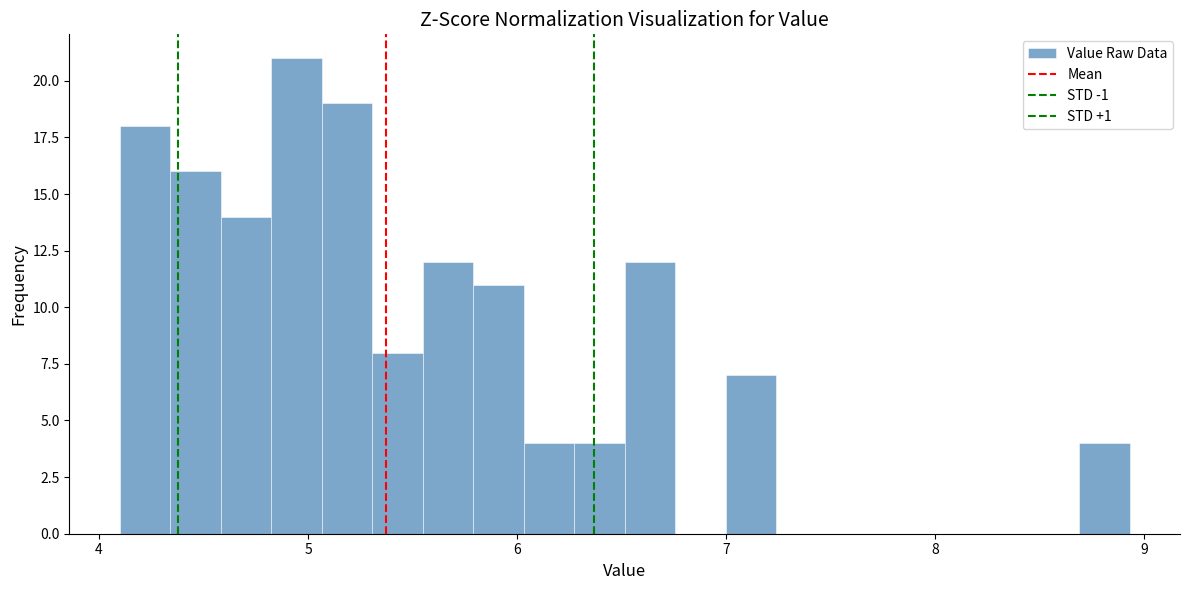

Around what value on the x-axis is the tallest bar? Give the approximate position of its centre, as read against the axis.

4.9